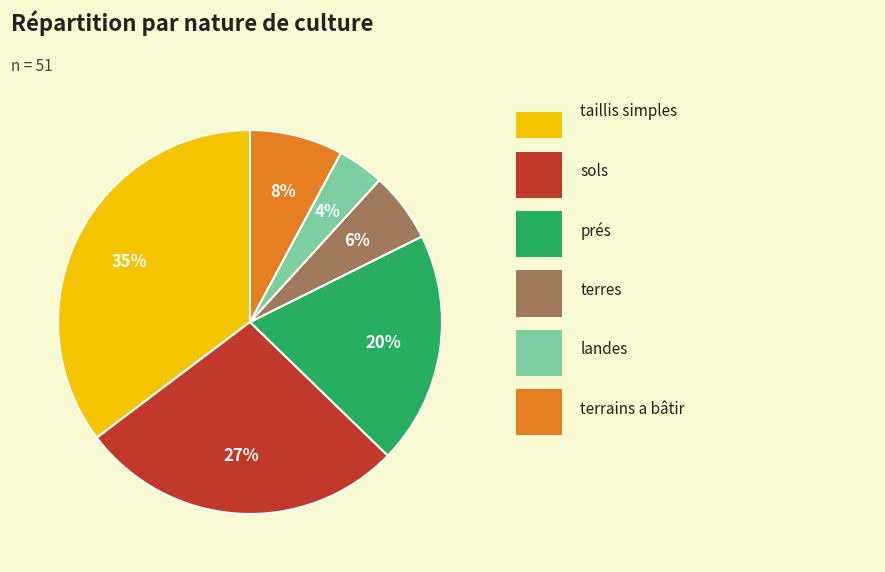

Is there a majority slice in this chart?

No